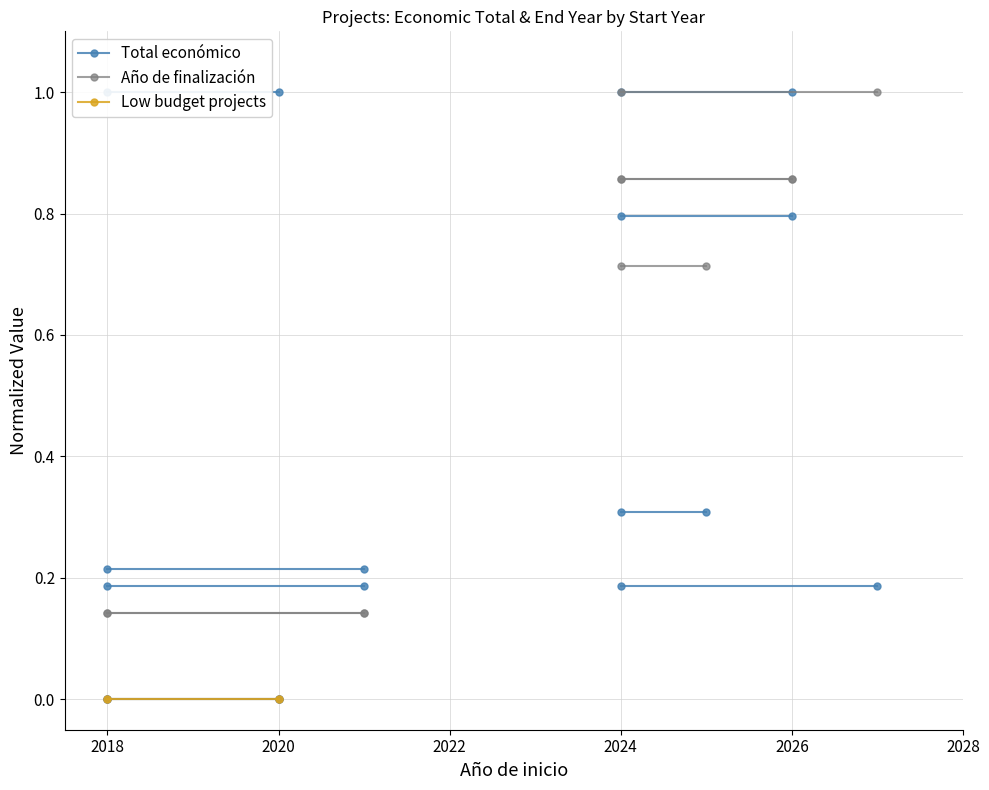

What is the difference between the highest and lowest values at 2018?

1.0